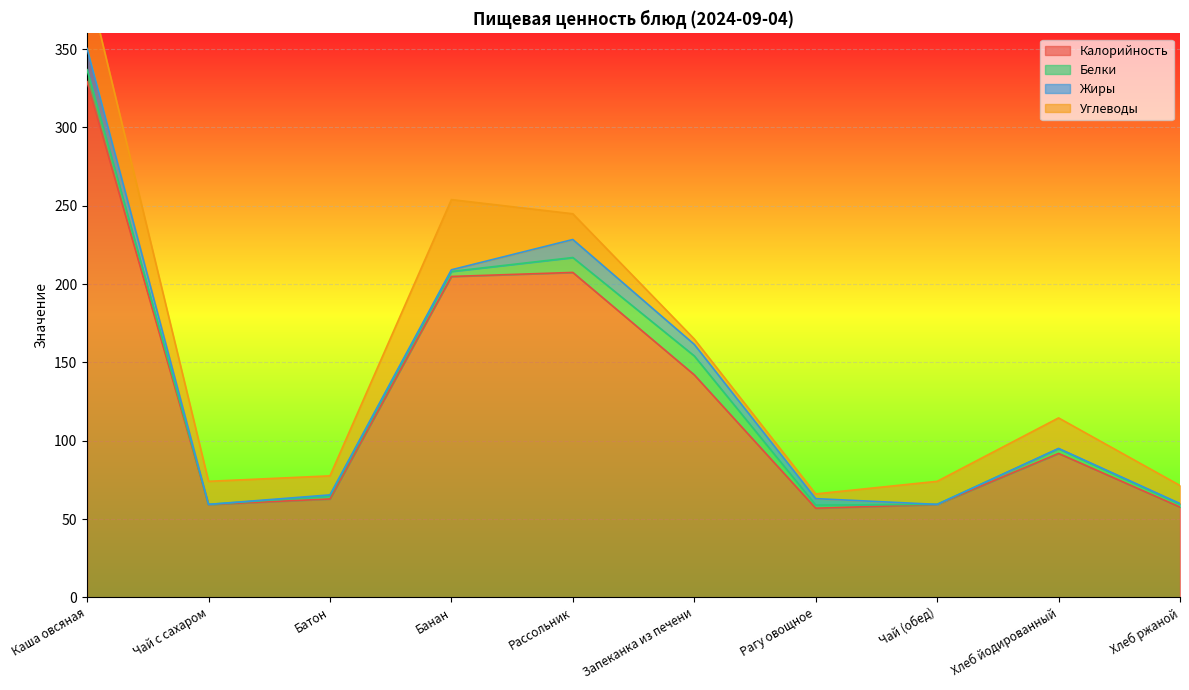

What position from the right is Запеканка из печени?

5